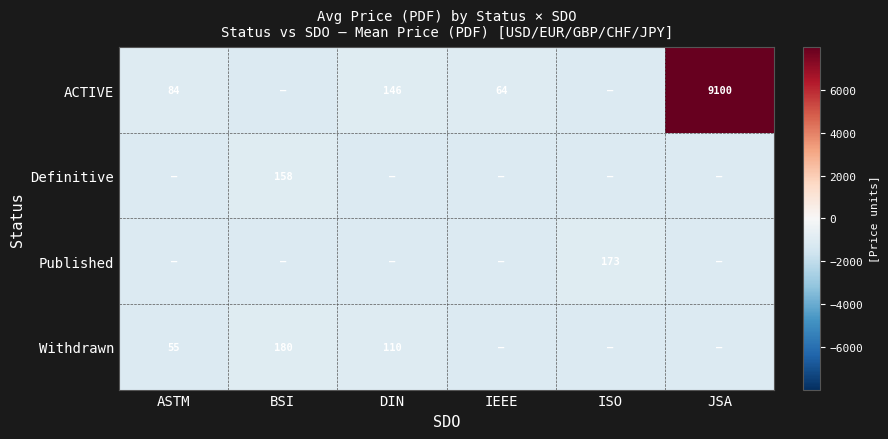

What is the difference between the highest and lowest values at ISO?

173.0